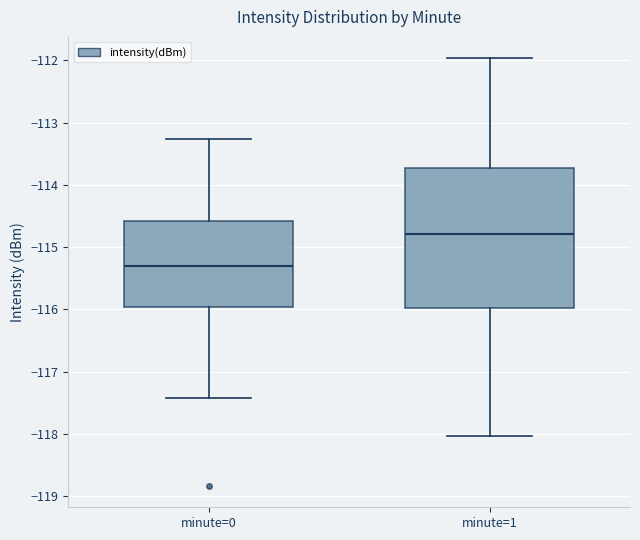

Which box has the lowest median line?

minute=0